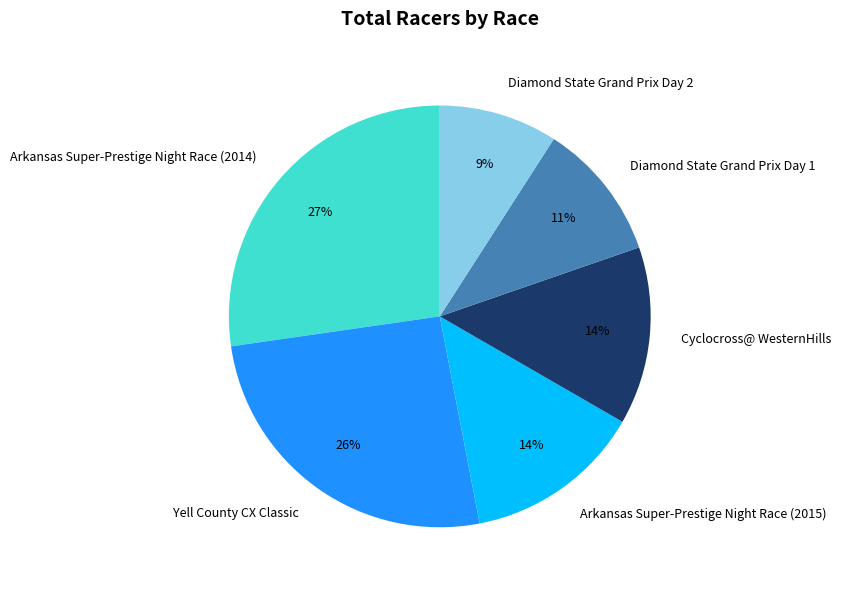

To the nearest percent, what percentage of the pie is Arkansas Super-Prestige Night Race (2014)?

27%